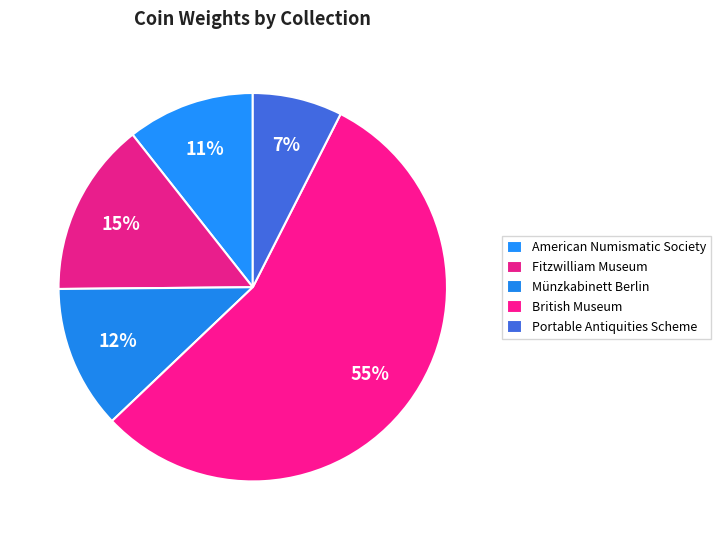

True or false: Münzkabinett Berlin accounts for 12% of the total.

True